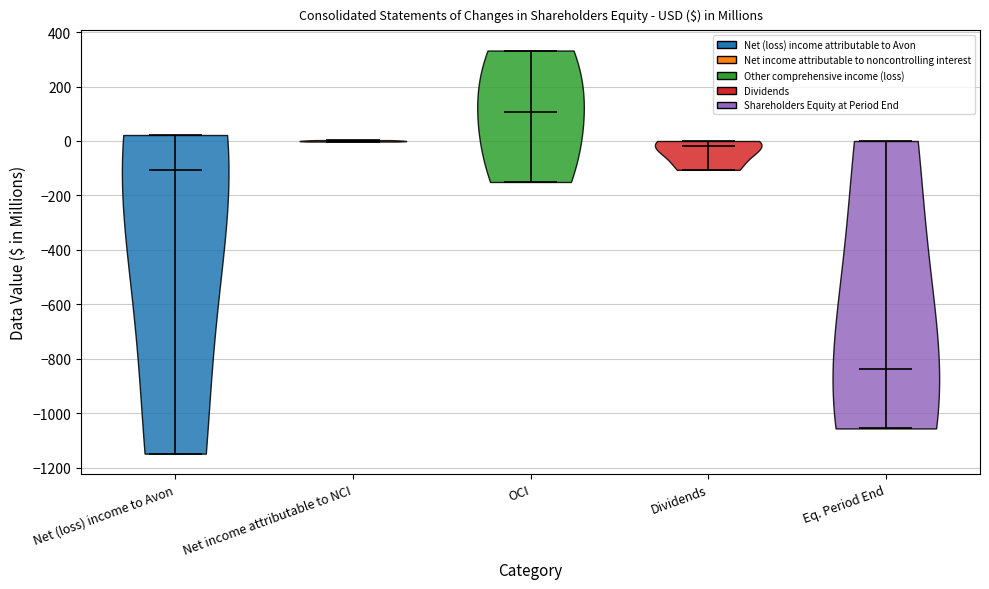

Which violin has the lowest median line?

Eq. Period End